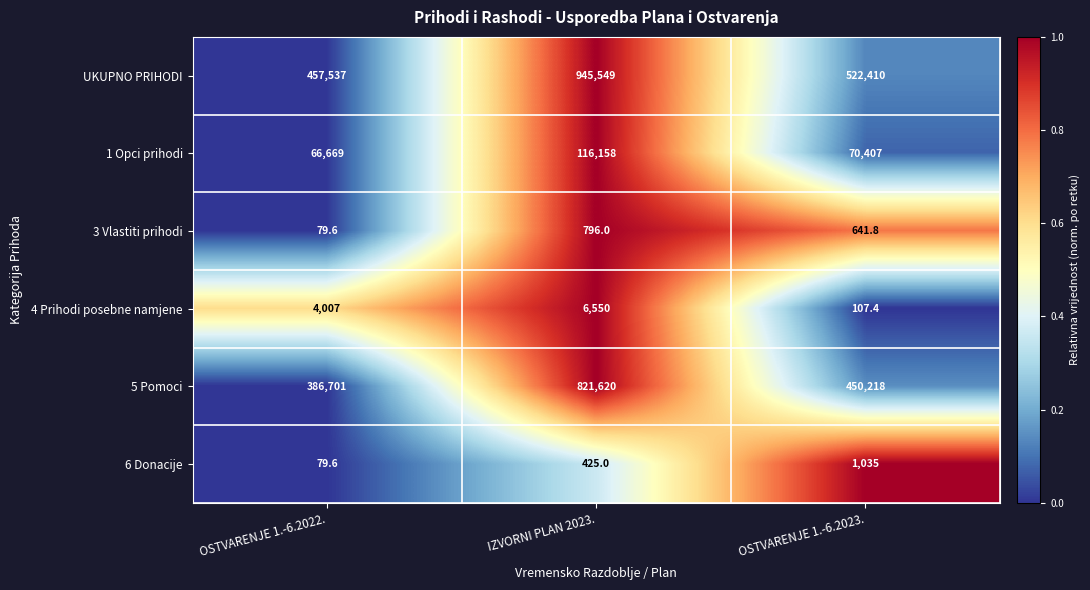

How many distinct data groups are displayed?

6